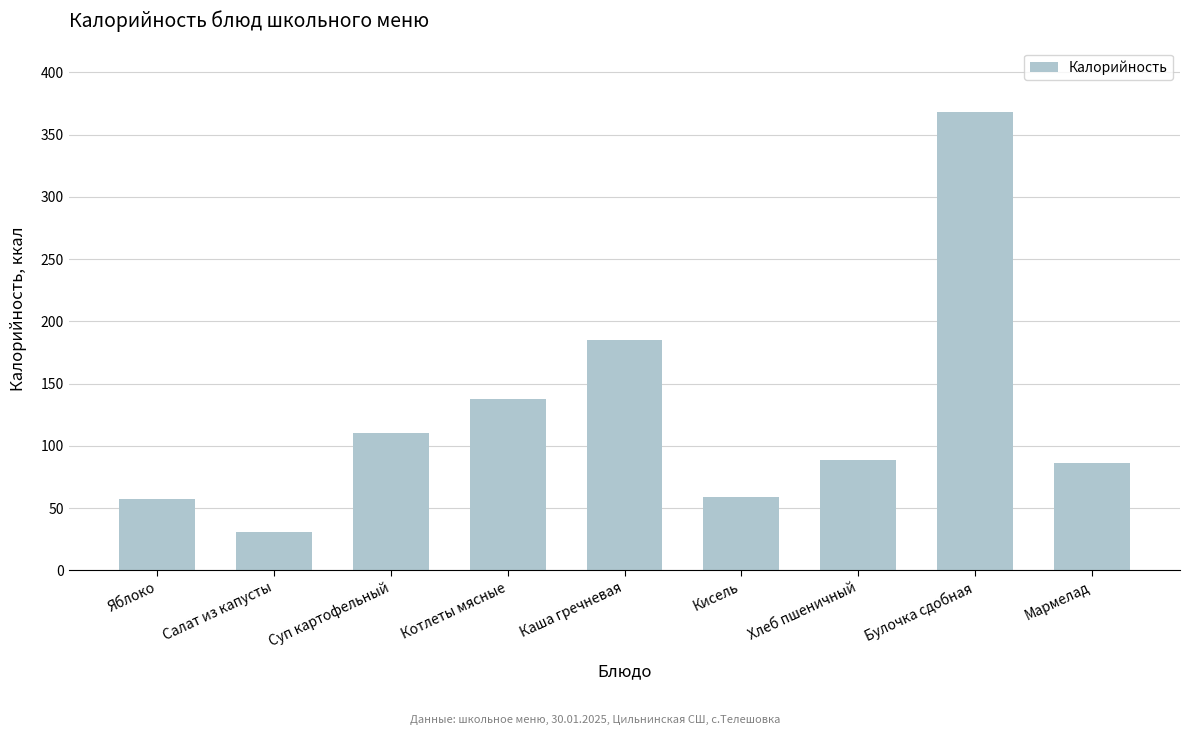

Count the number of values greater than 88.

5